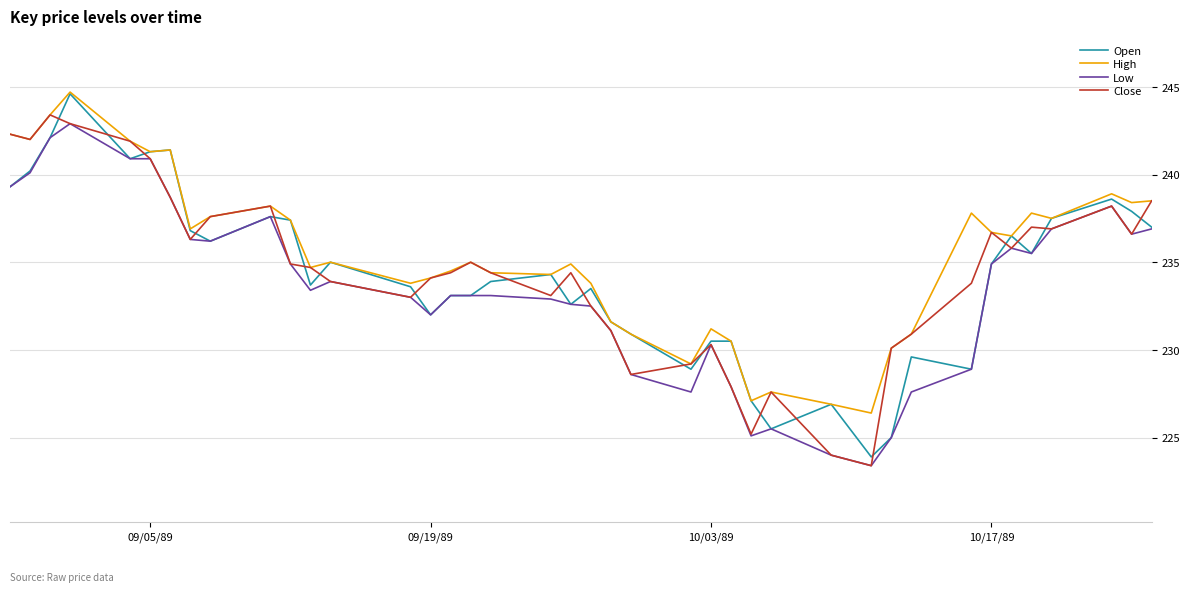

Count the number of data series in this chart.

4